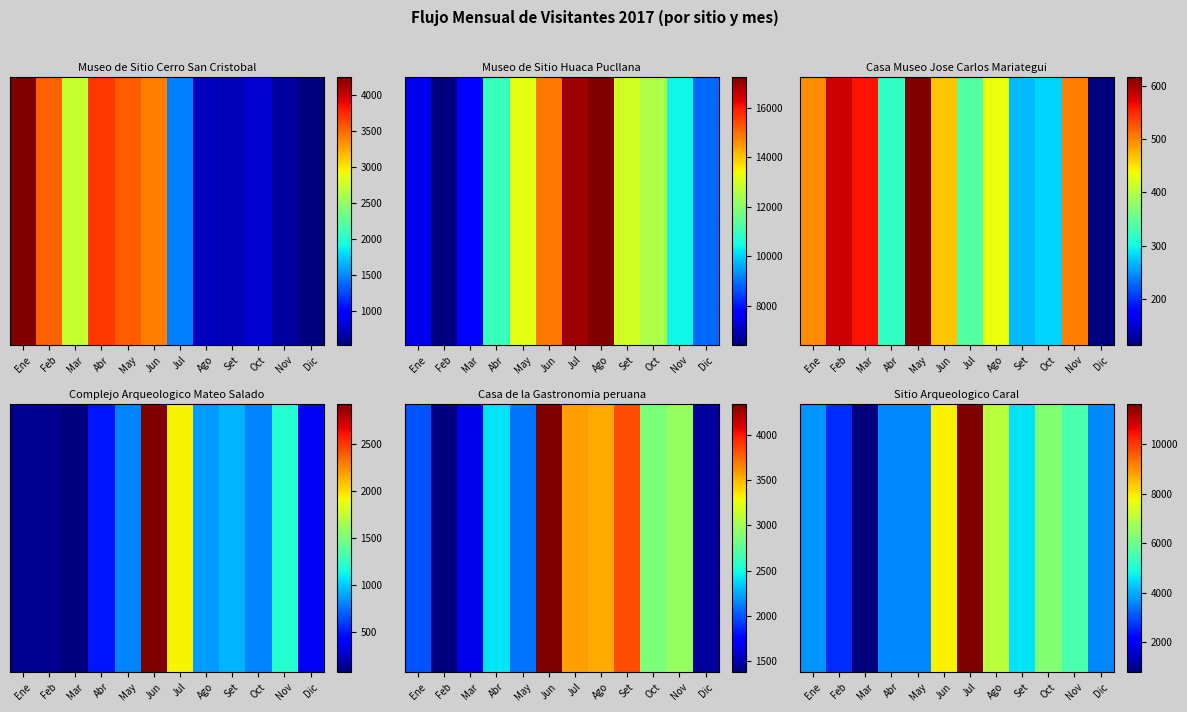

How many values in the Museo de Sitio Cerro San Cristobal series are below 2734?

6